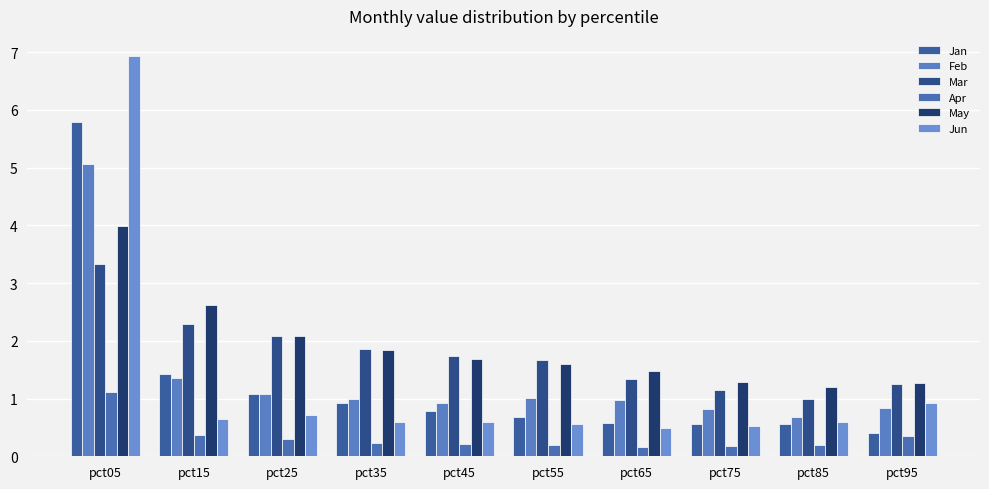

Which series changed the most between pct75 and pct85?

Mar